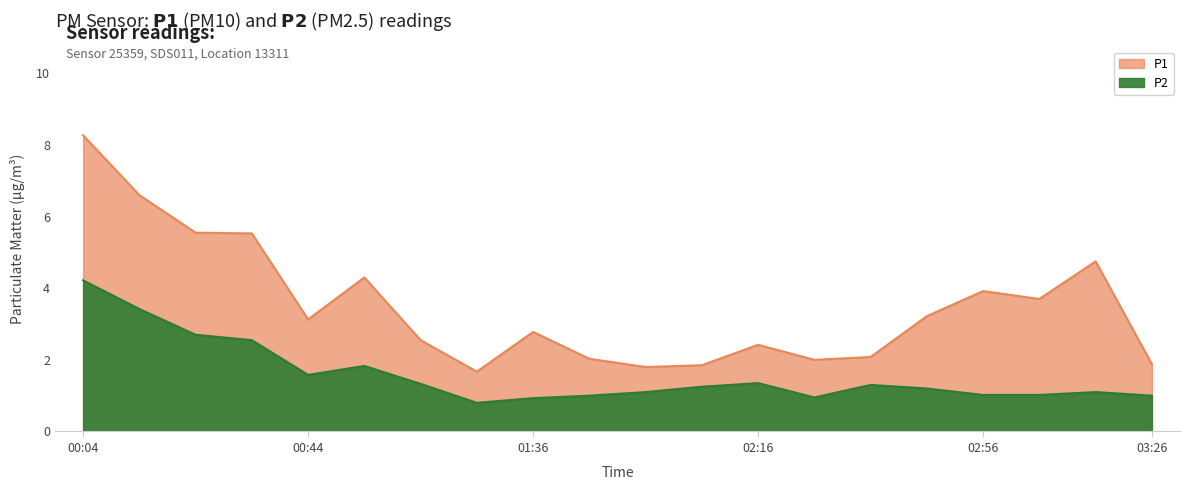

Reading left to right, transcribe all the data shown in this chart.

P1: 8.3	6.6	5.5	5.5	3.1	4.3	2.5	1.7	2.8	2.0	1.8	1.9	2.4	2.0	2.1	3.2	3.9	3.7	4.8	1.9
P2: 4.2	3.4	2.7	2.5	1.6	1.8	1.3	0.8	0.9	1.0	1.1	1.2	1.4	0.9	1.3	1.2	1.0	1.0	1.1	1.0